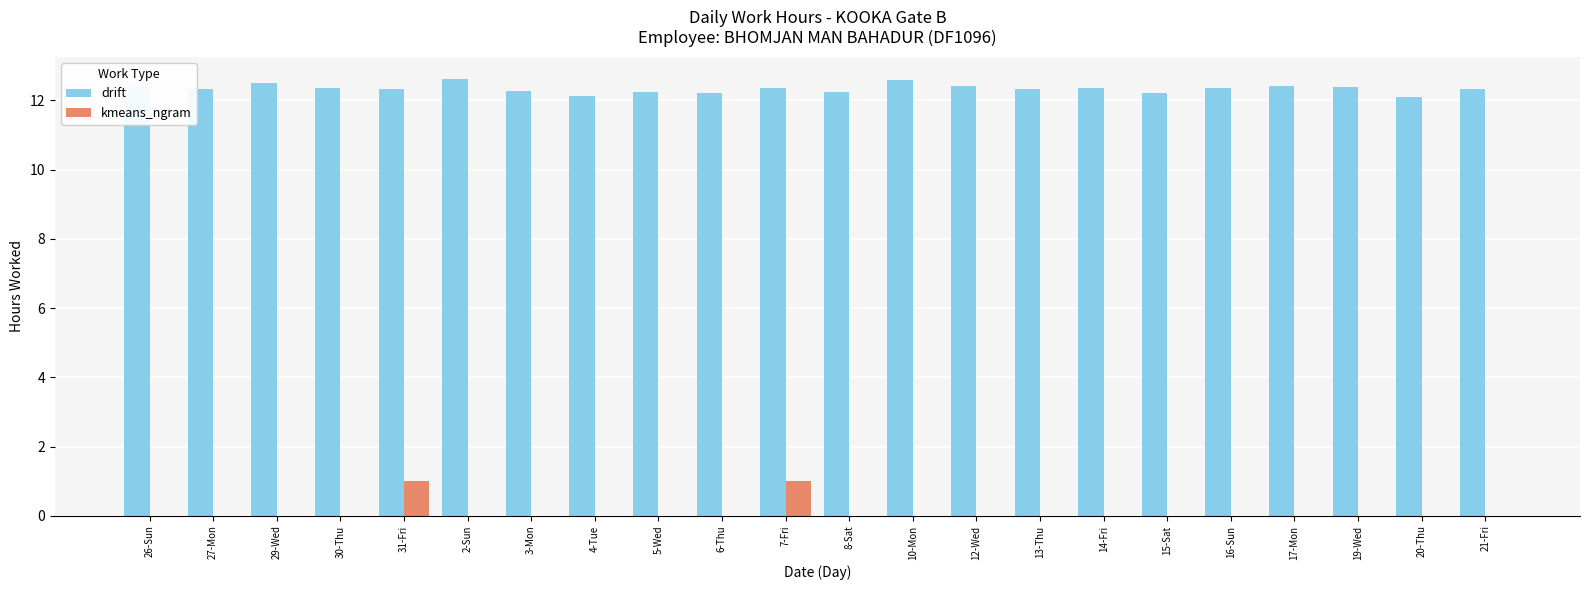

What is the sum of all drift values?

271.5